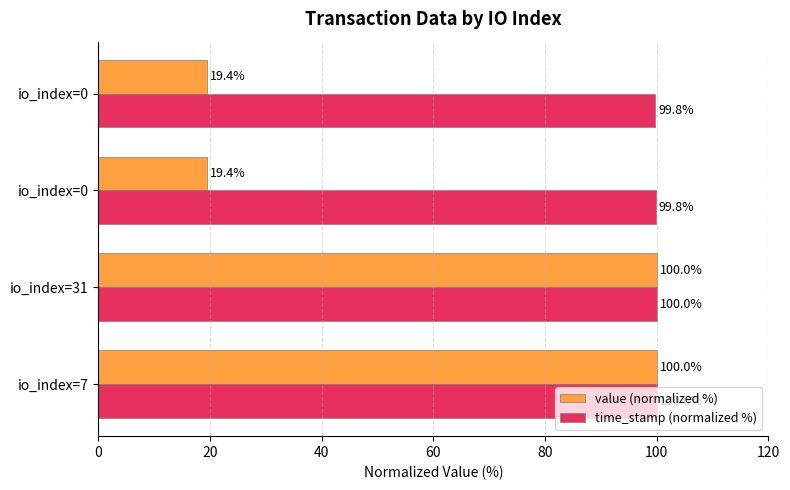

How many series are shown in this chart?

2